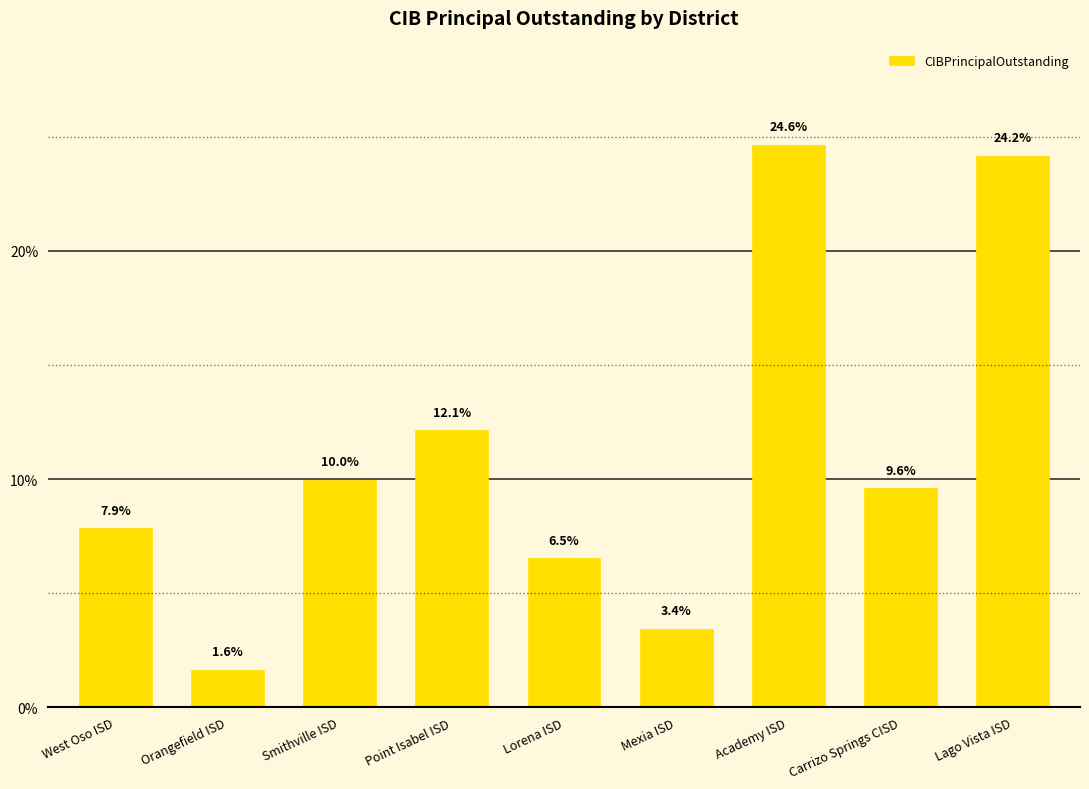

What is the difference between the maximum and minimum values?

79555000.0